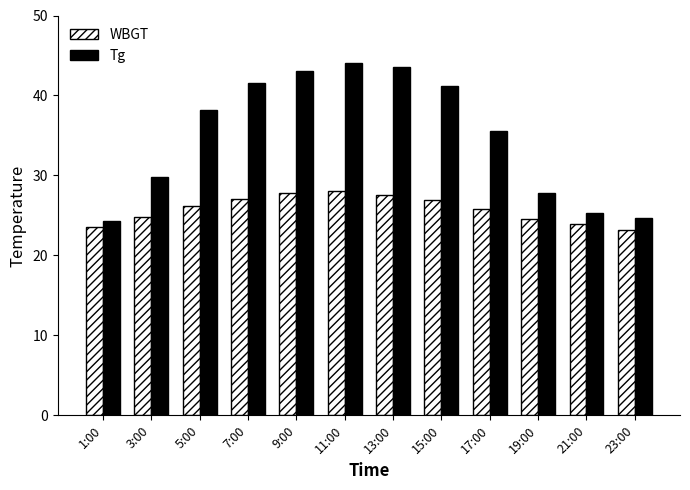

What are all the series names shown in the legend?

WBGT, Tg